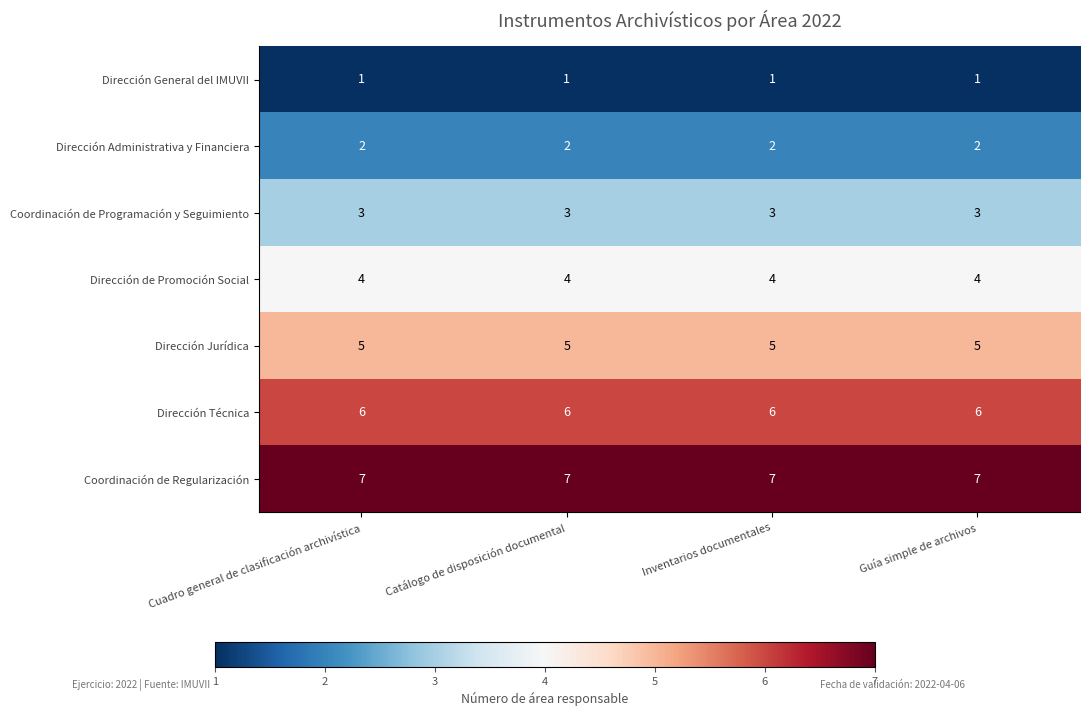

What is the sum of all Dirección General del IMUVII values?

4